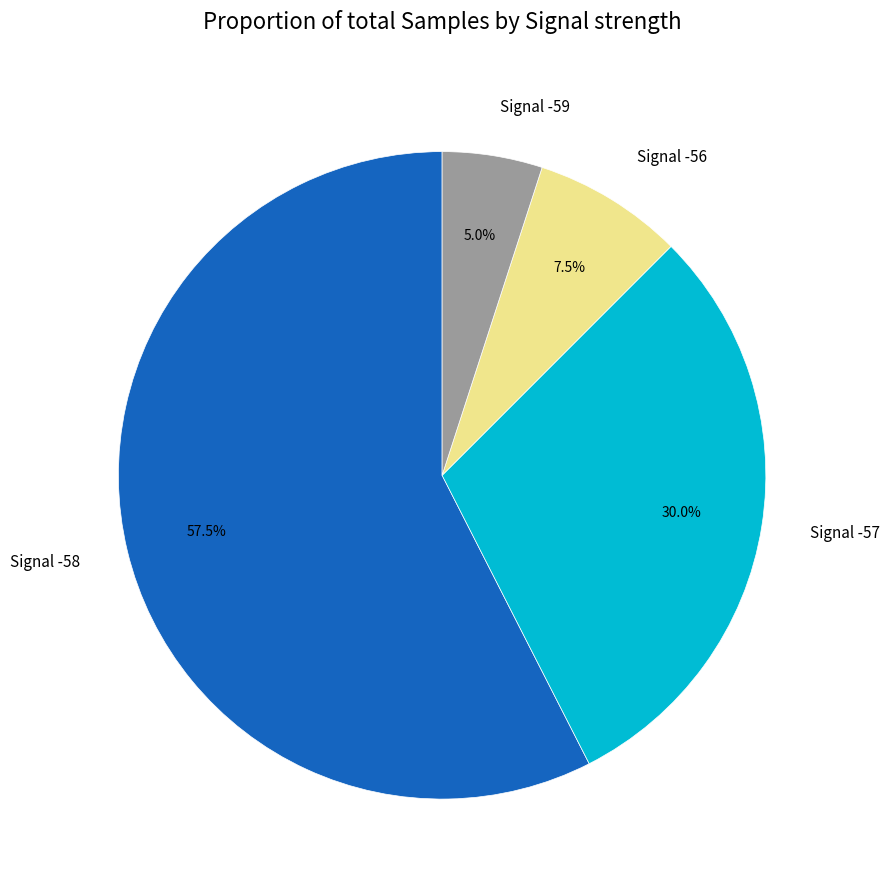

Count the number of slices in the pie.

4